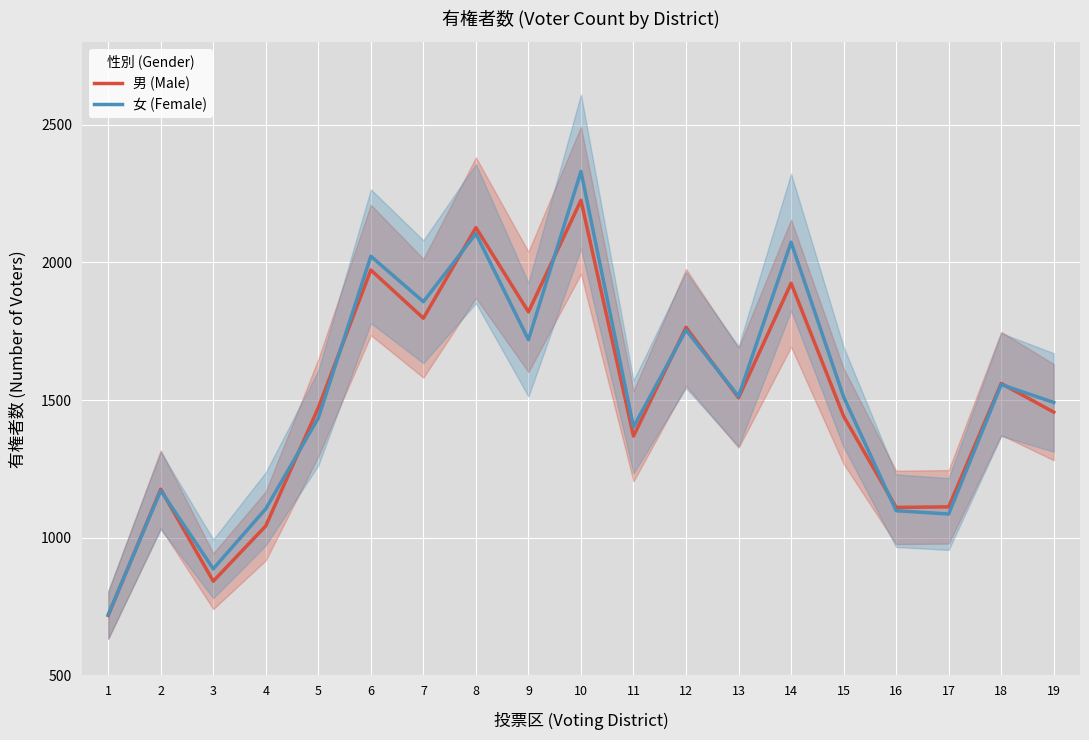

Which series has the largest range (max minus min)?

女 (Female)